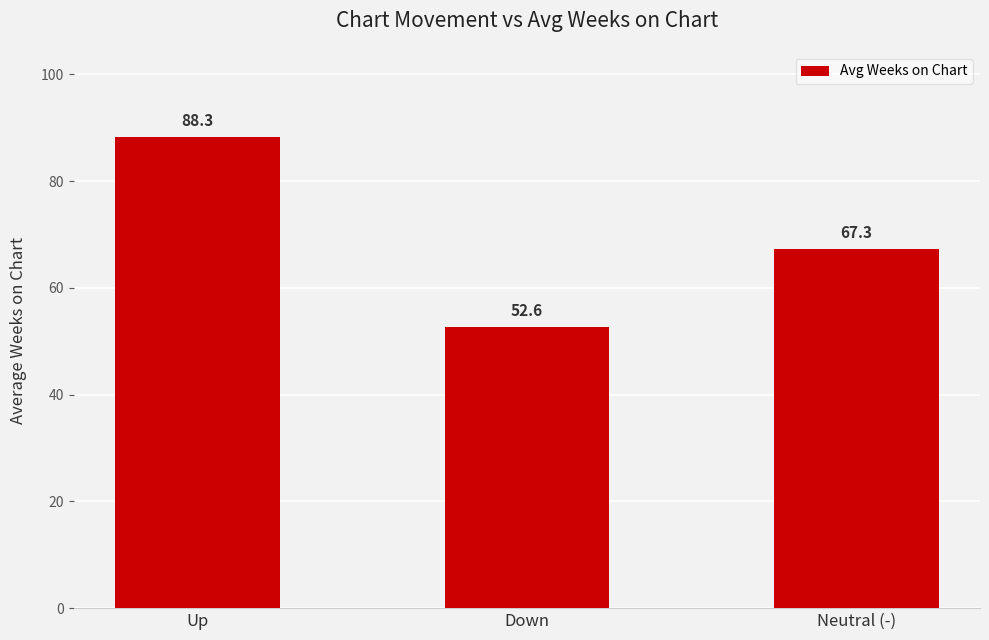

Which category has the highest value across all series?

Up